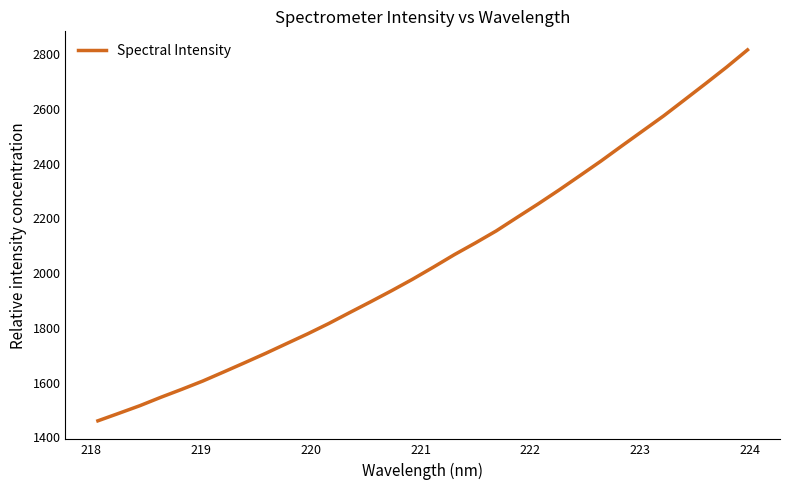

What is the greatest value displayed?

2815.2